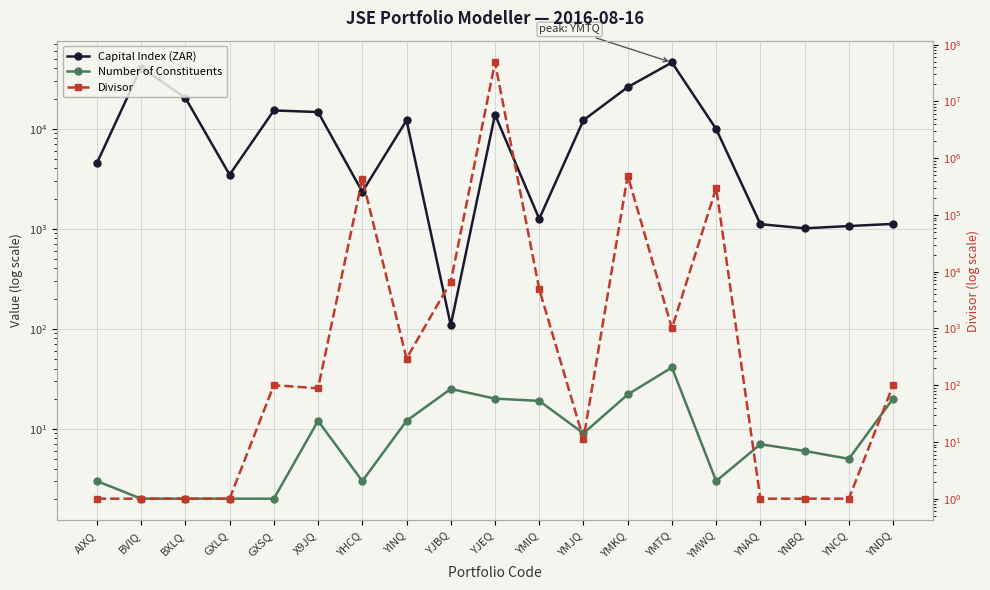

What is the label of the 7th point from the left?

YHCQ